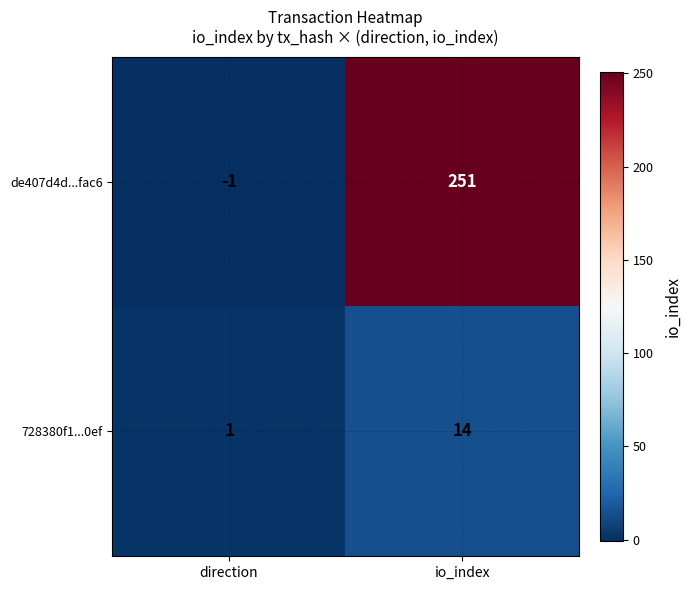

What value does the de407d4d...fac6 series have at io_index, to the nearest 10?

250